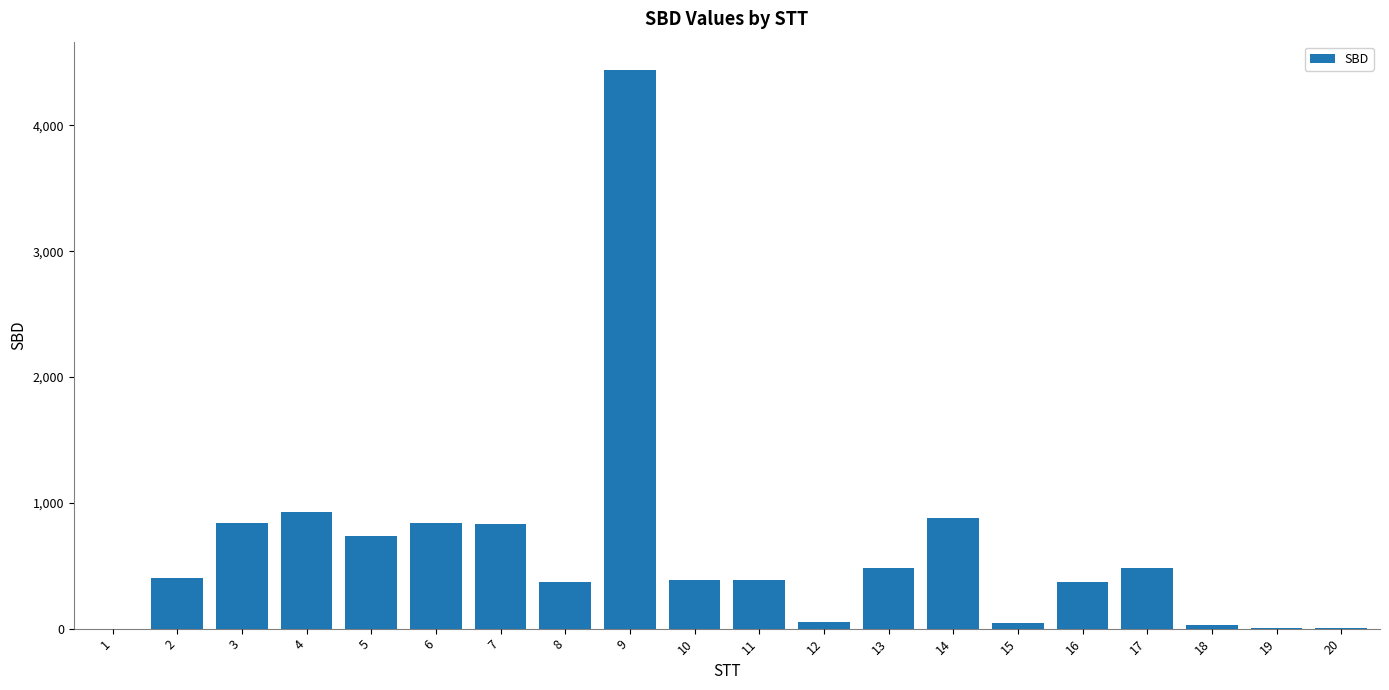

Is it true that the value at 13 is 484?

True